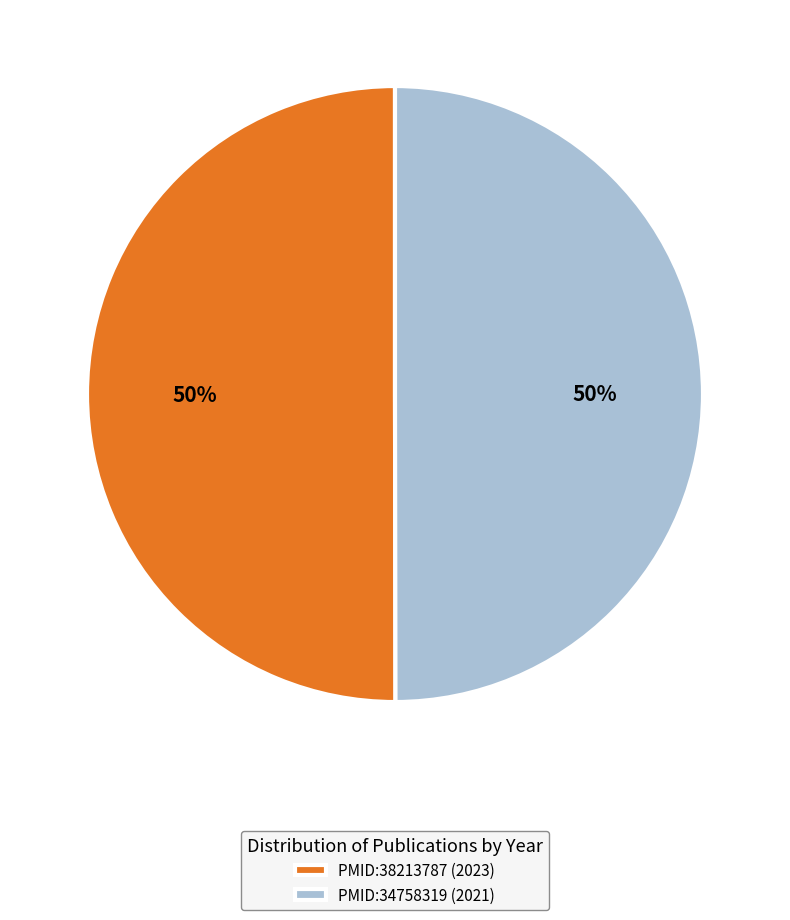

True or false: PMID:34758319 accounts for 41% of the total.

False